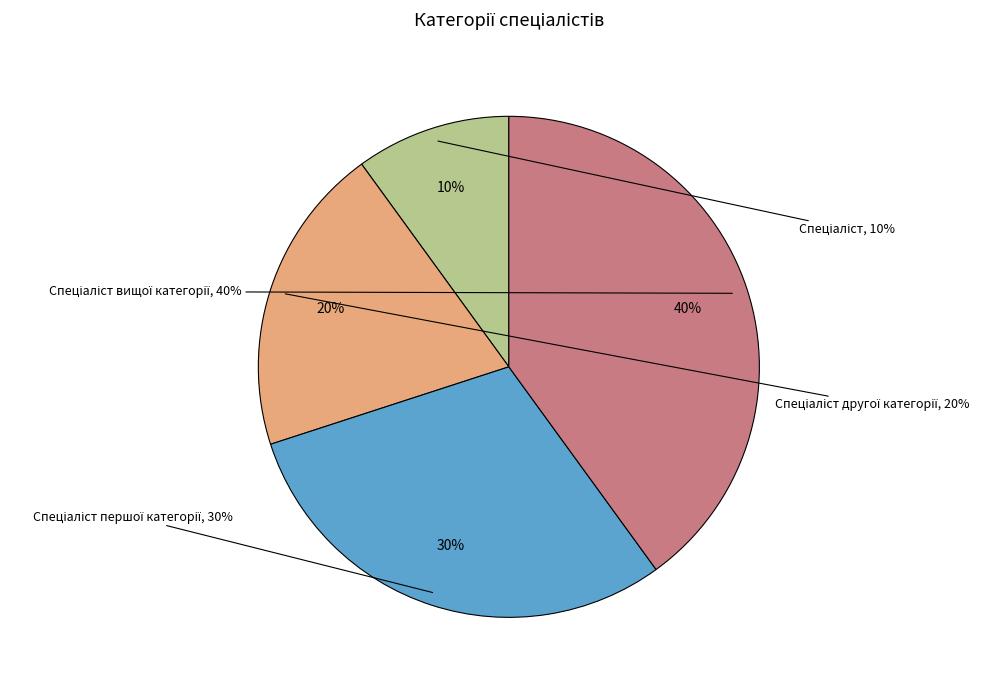

To the nearest percent, what is the average slice percentage?

25%